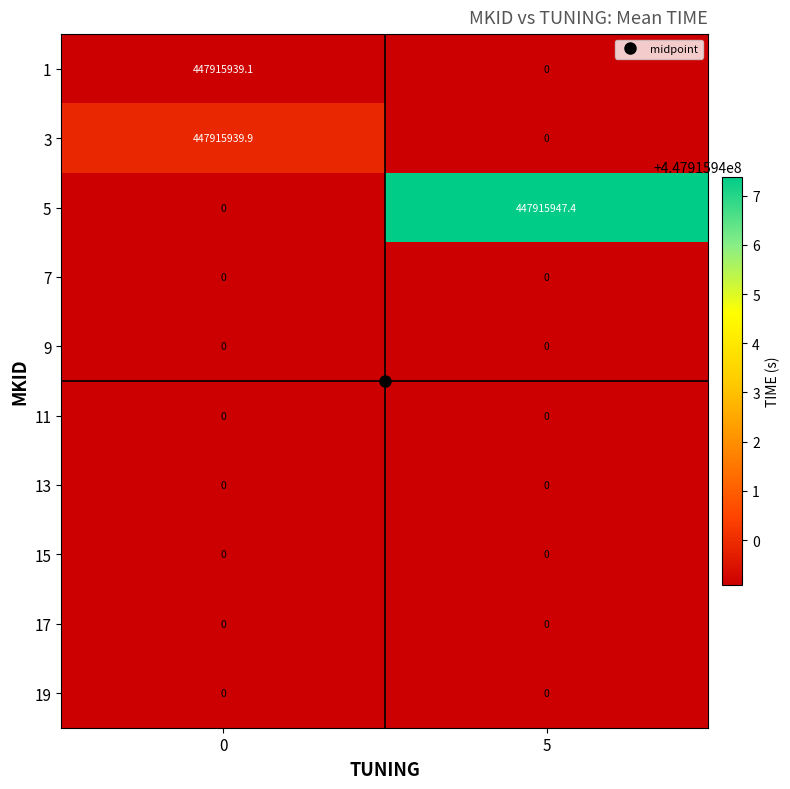

What is the approximate value of 1 at 0?

447915939.1